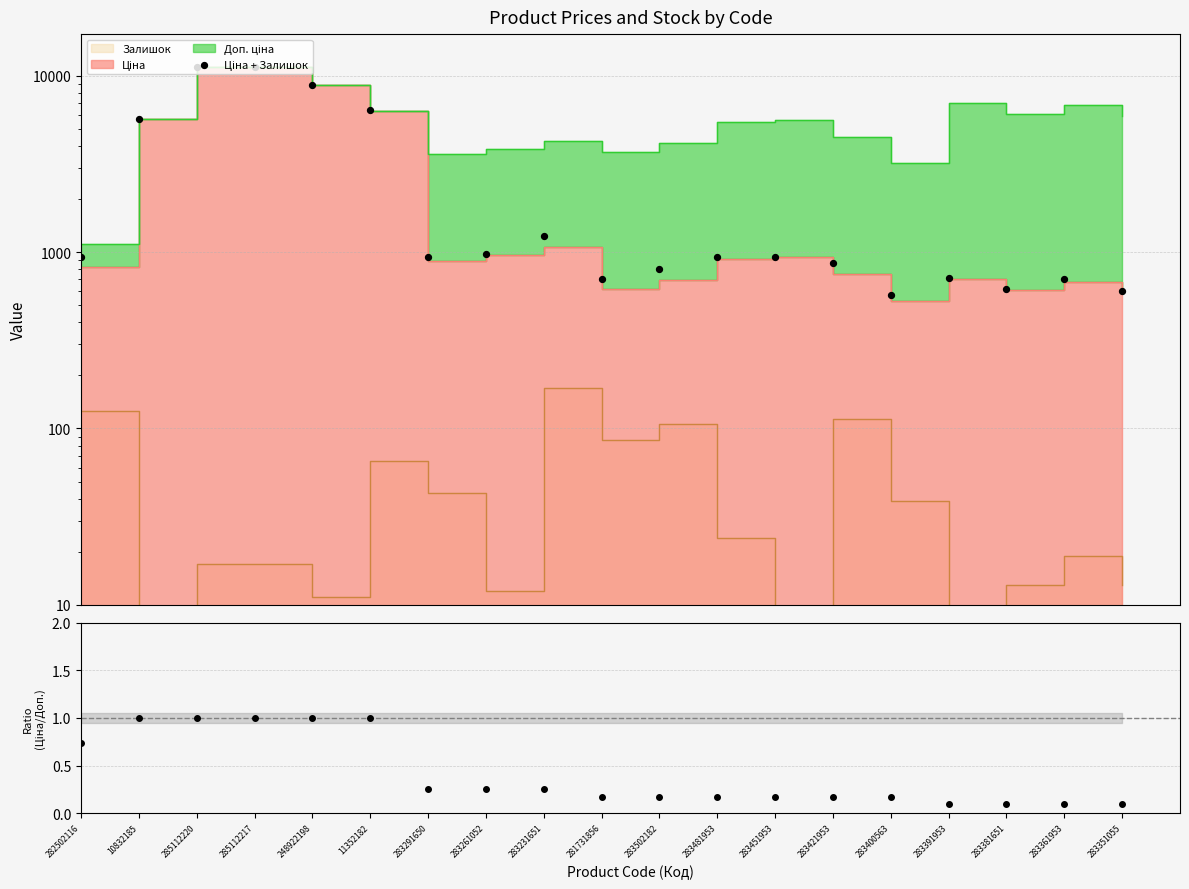

What is the total value across all series at 281731856?

703.2